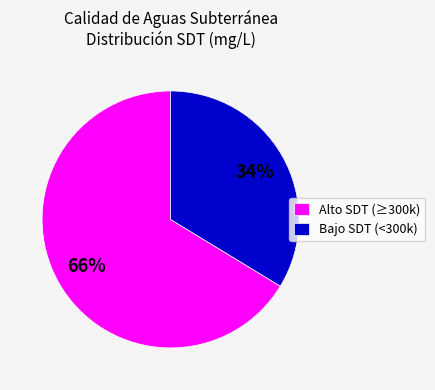

To the nearest percent, what portion does Bajo SDT (<300k) represent?

34%